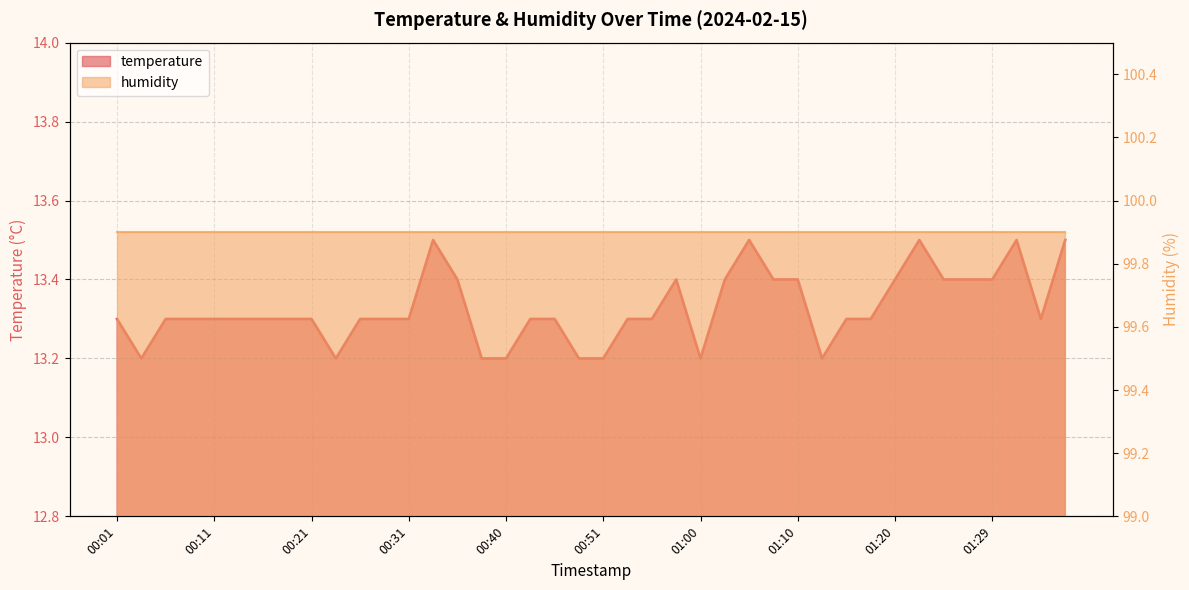

Reading left to right, what are all the values shown in this chart?

00:01=13.3	00:04=13.2	00:06=13.3	00:09=13.3	00:11=13.3	00:14=13.3	00:16=13.3	00:18=13.3	00:21=13.3	00:23=13.2	00:26=13.3	00:28=13.3	00:31=13.3	00:33=13.5	00:36=13.4	00:38=13.2	00:40=13.2	00:43=13.3	00:45=13.3	00:48=13.2	00:51=13.2	00:53=13.3	00:55=13.3	00:58=13.4	01:00=13.2	01:03=13.4	01:05=13.5	01:08=13.4	01:10=13.4	01:12=13.2	01:15=13.3	01:17=13.3	01:20=13.4	01:22=13.5	01:25=13.4	01:27=13.4	01:29=13.4	01:32=13.5	01:34=13.3	01:37=13.5